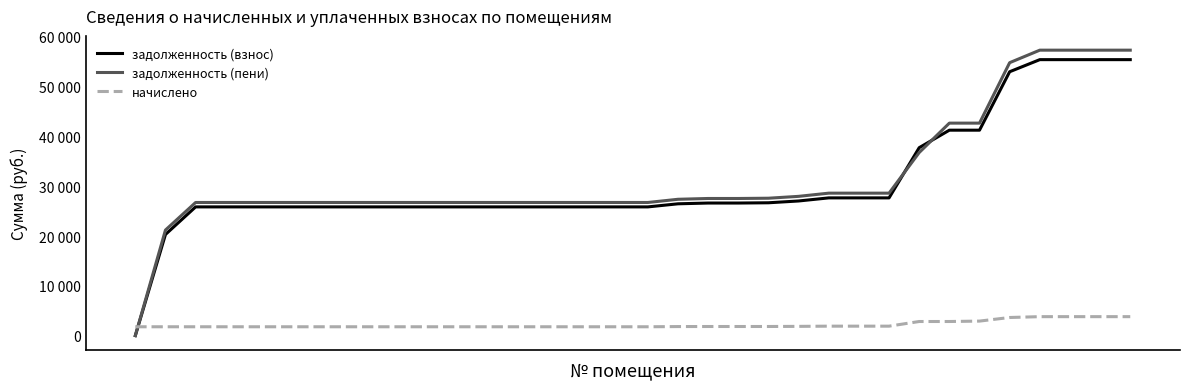

Which series has the largest range (max minus min)?

задолженность (пени)